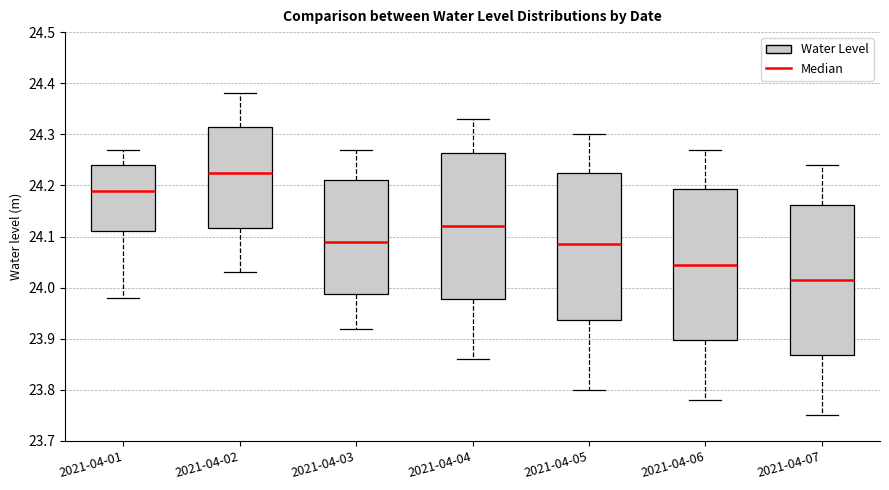

Reading left to right, transcribe this box plot: for each box, give where its median line is, the range the box spans, and where its two whiskers end, as read against the y-axis. The values are not printed on the chart, so give them approximately, as read against the axis.

2021-04-01: median 24.19, box 24.11 to 24.24, whiskers 23.98 to 24.27
2021-04-02: median 24.23, box 24.12 to 24.32, whiskers 24.03 to 24.38
2021-04-03: median 24.09, box 23.99 to 24.21, whiskers 23.92 to 24.27
2021-04-04: median 24.12, box 23.98 to 24.26, whiskers 23.86 to 24.33
2021-04-05: median 24.09, box 23.94 to 24.23, whiskers 23.80 to 24.30
2021-04-06: median 24.05, box 23.90 to 24.19, whiskers 23.78 to 24.27
2021-04-07: median 24.02, box 23.87 to 24.16, whiskers 23.75 to 24.24